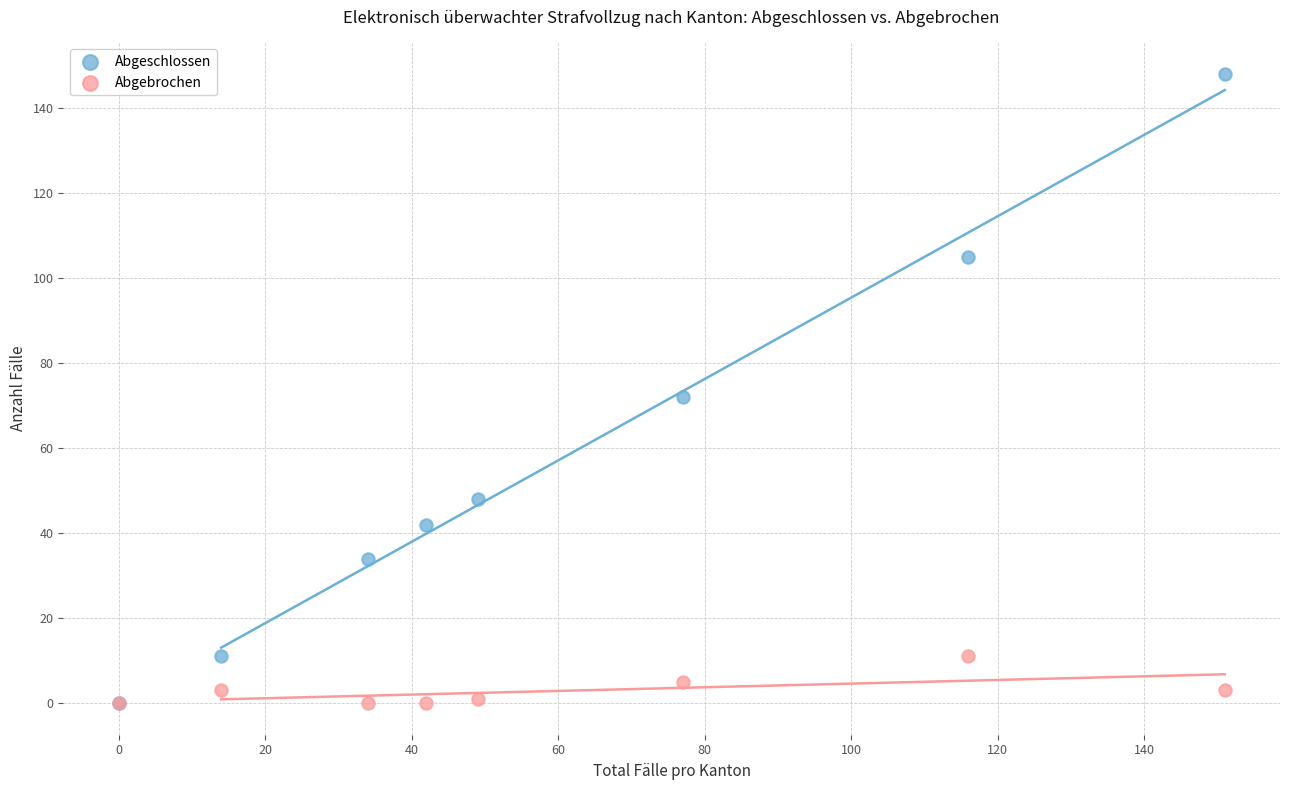

Across all series, what Y value is closest to 74?

72